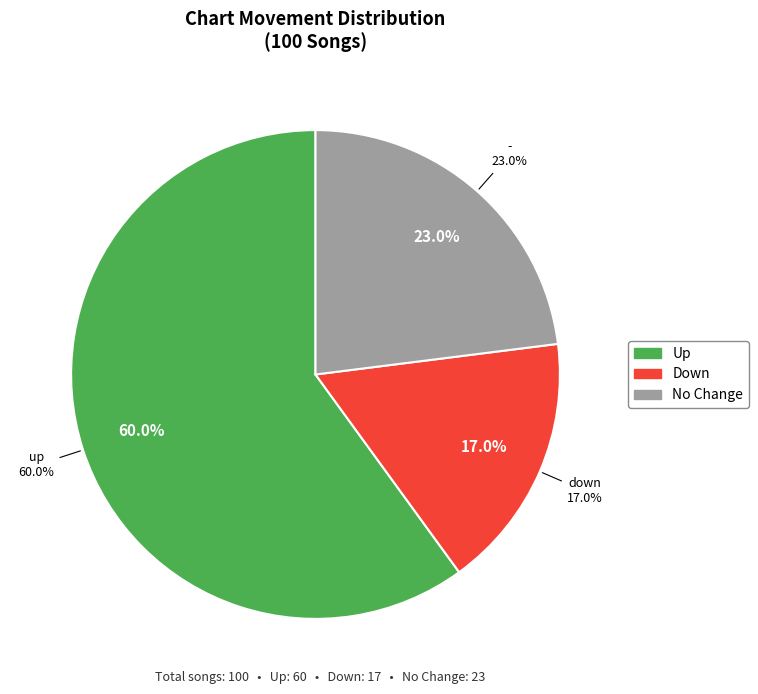

What is the change in value from up to down?

-43